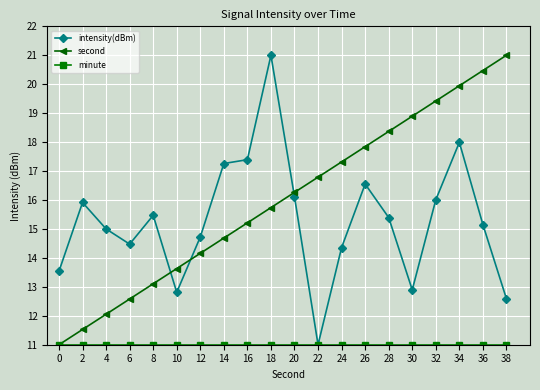

What value does the intensity(dBm) series have at 8?

15.5